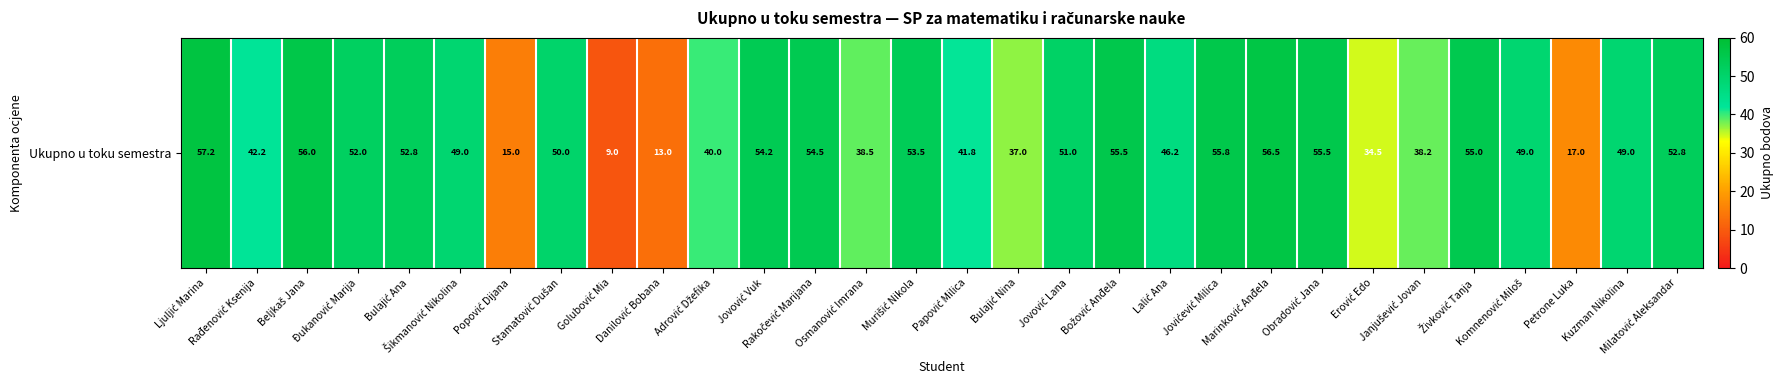

List the labels in order of value, largest first.

Ljuljić Marina, Marinković Anđela, Beljkaš Jana, Jovićević Milica, Božović Anđela, Obradović Jana, Živković Tanja, Rakočević Marijana, Jovović Vuk, Murišić Nikola, Bulajić Ana, Milatović Aleksandar, Đukanović Marija, Jovović Lana, Stamatović Dušan, Šikmanović Nikolina, Komnenović Miloš, Kuzman Nikolina, Lalić Ana, Rađenović Ksenija, Papović Milica, Adrović Džefika, Osmanović Imrana, Janjušević Jovan, Bulajić Nina, Erović Edo, Petrone Luka, Popović Dijana, Danilović Bobana, Golubović Mia